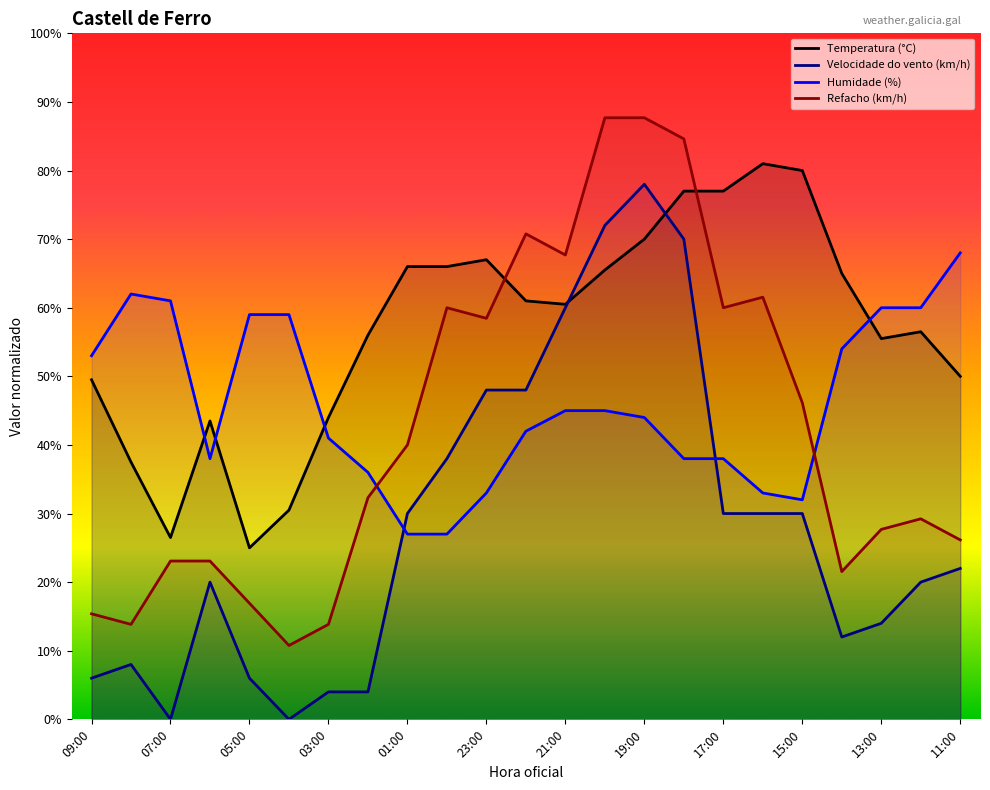

What is the sum of all Velocidade do vento (km/h) values?

650.0